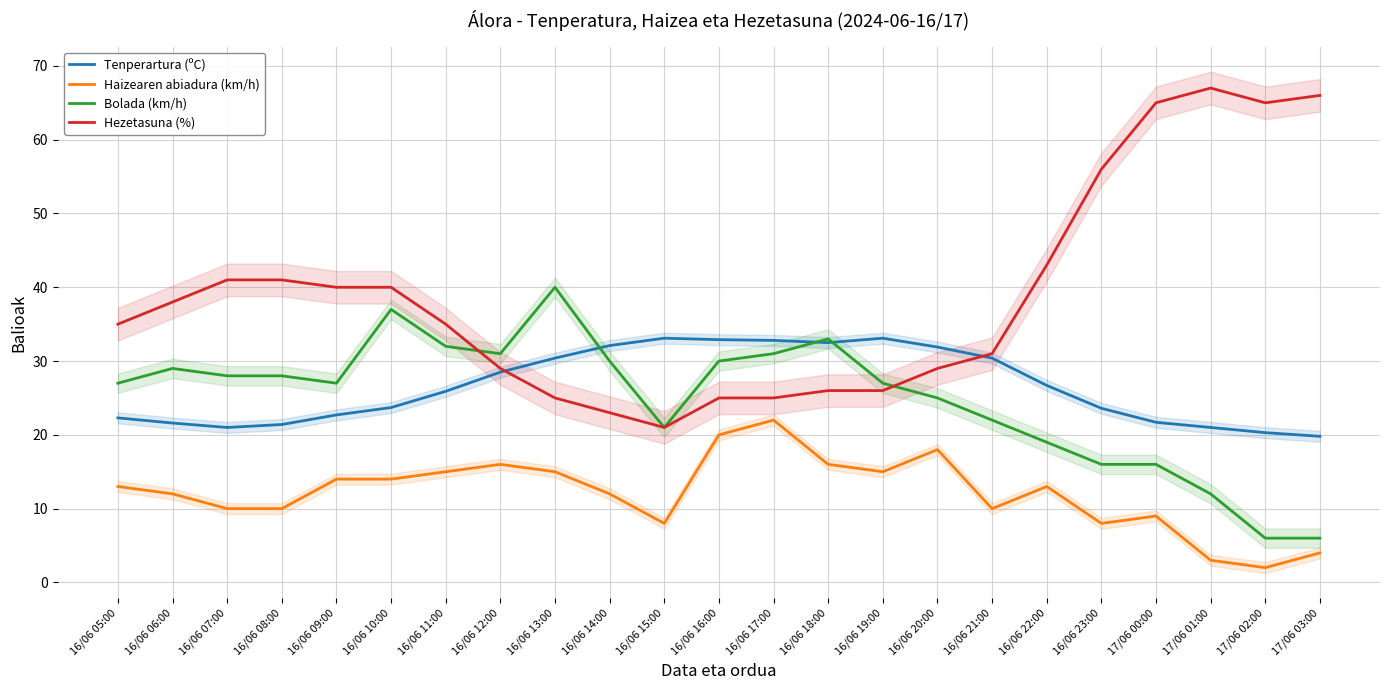

At which category is the sum across all series the highest?

16/06 10:00